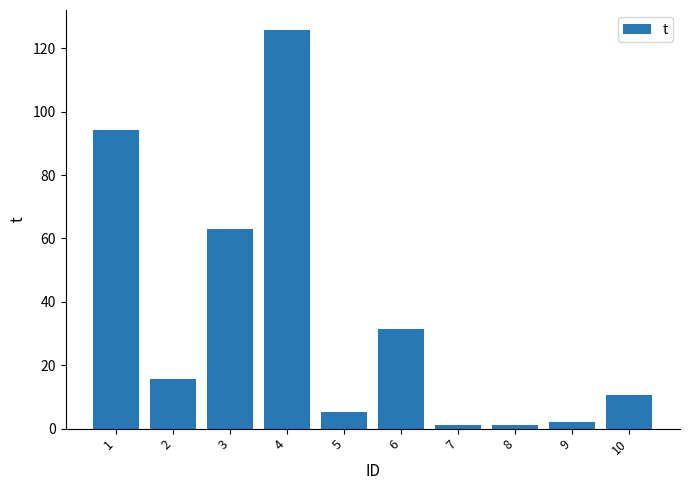

What is the change in value from 9 to 10?

+8.4